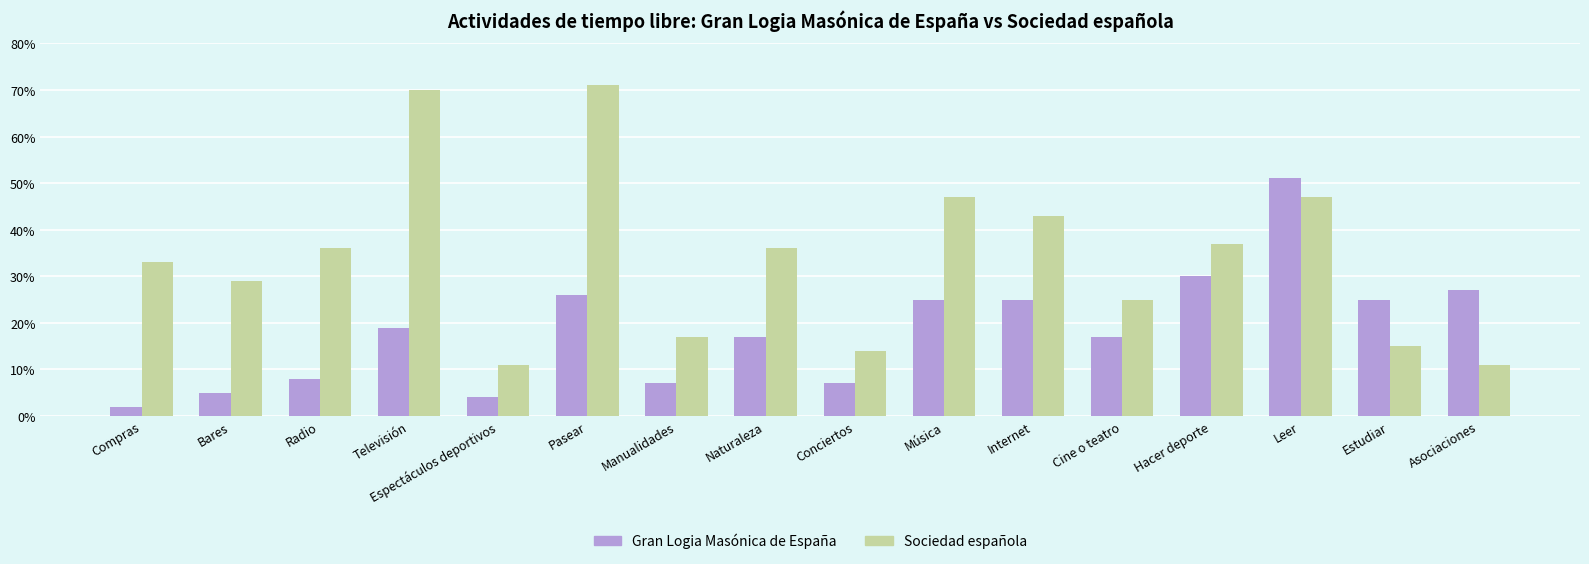

How many data points does each series have?

16